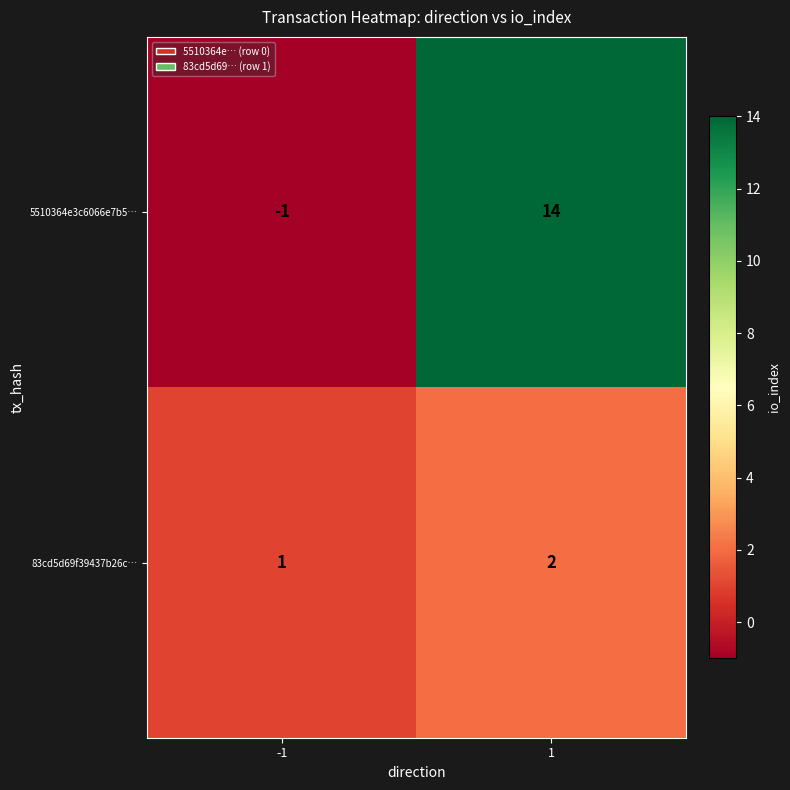

Which series has the largest total across all categories?

5510364e3c6066e7b5…